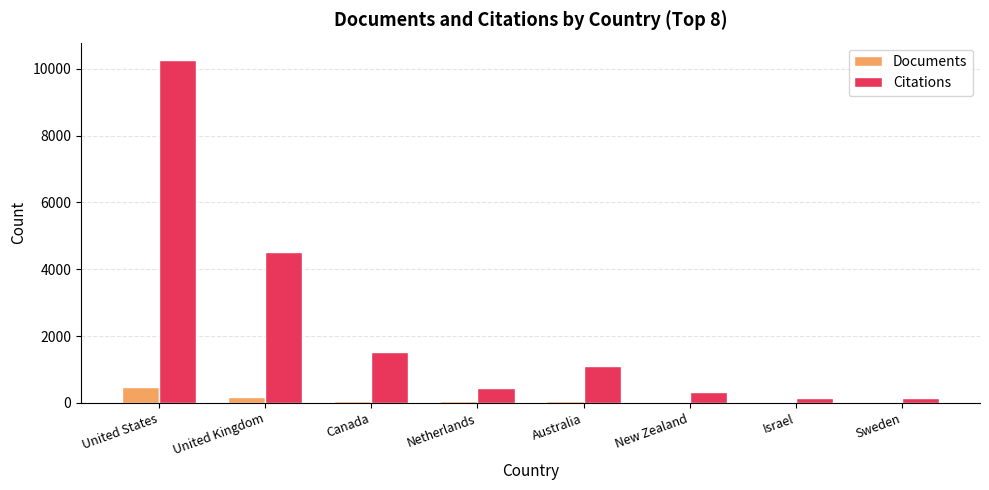

Which series changed the most between United States and Israel?

Citations